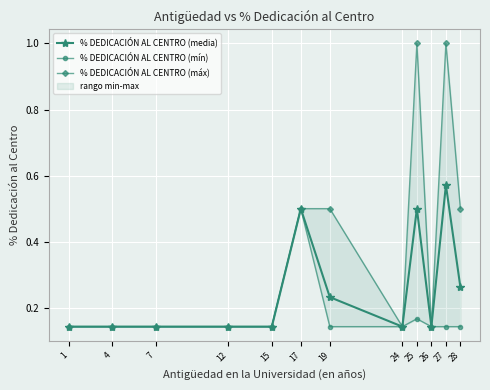

True or false: % DEDICACIÓN AL CENTRO (máx) and % DEDICACIÓN AL CENTRO (media) intersect in this chart.

False